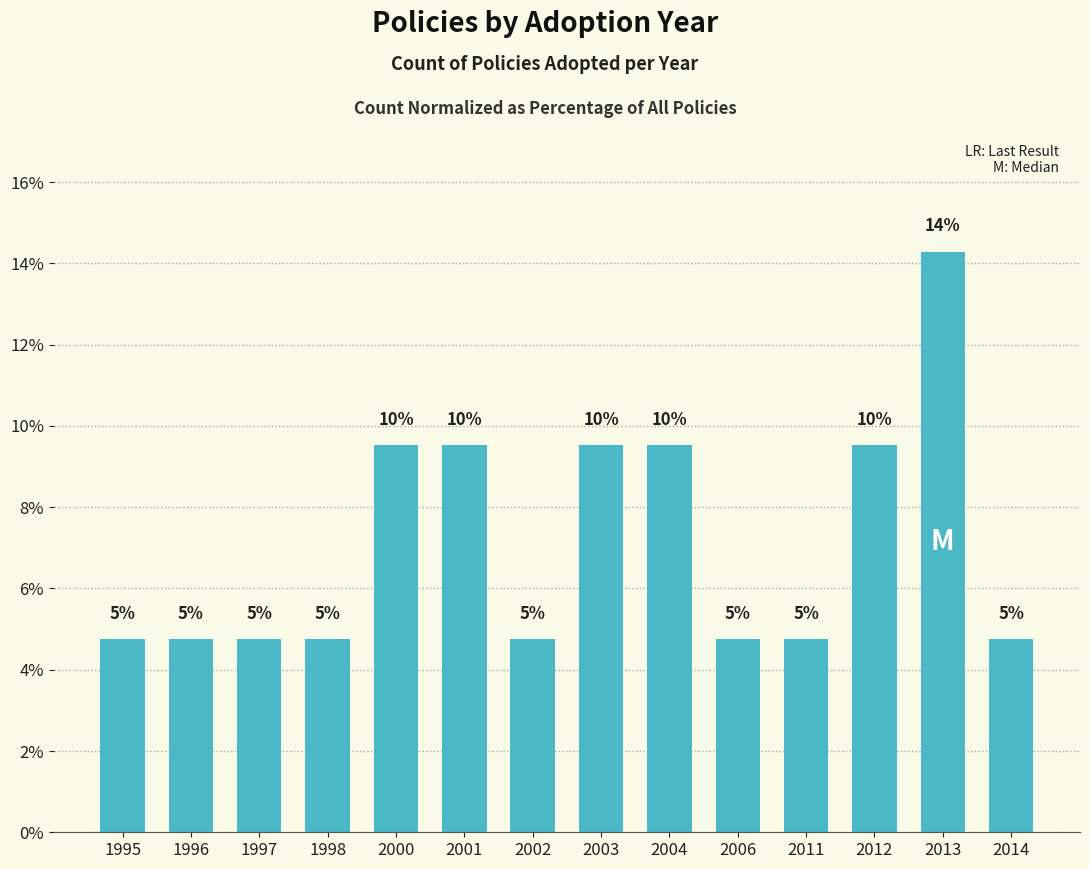

Are the bars horizontal?

No